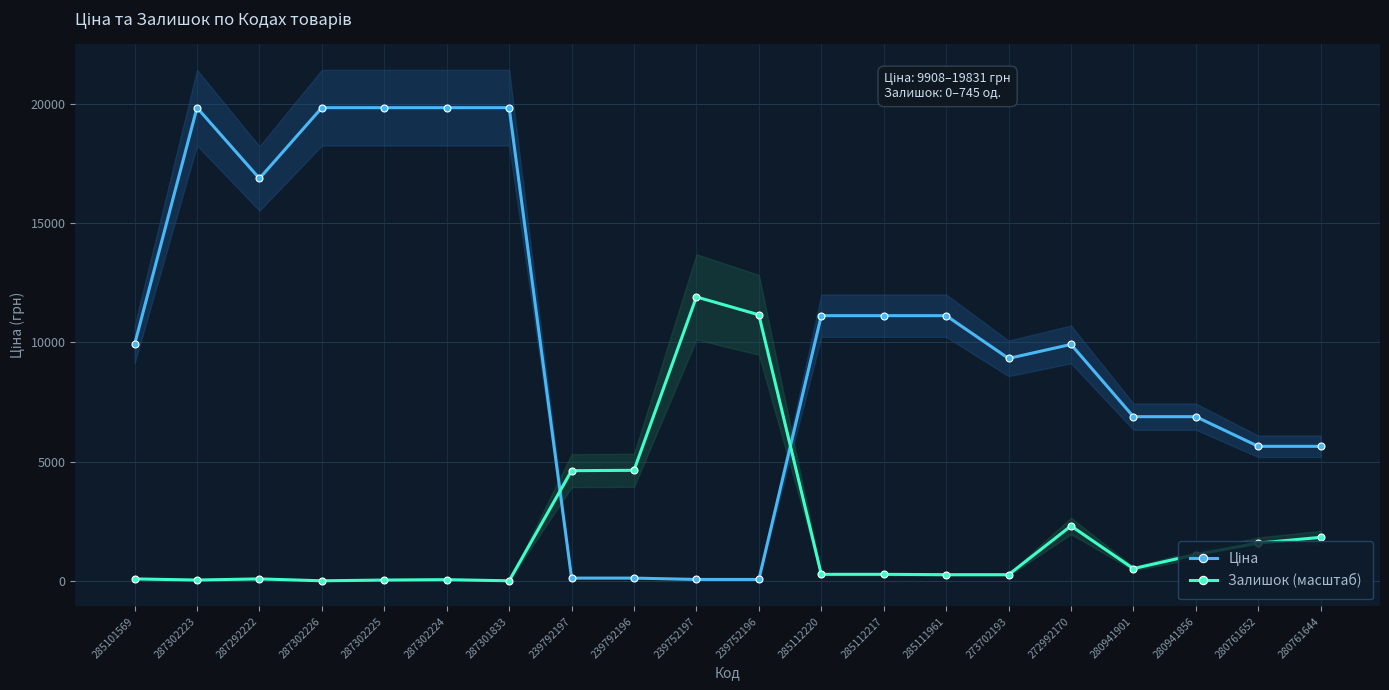

The Залишок (масштаб) series shows 511.1 at 280941901. True or false?

True